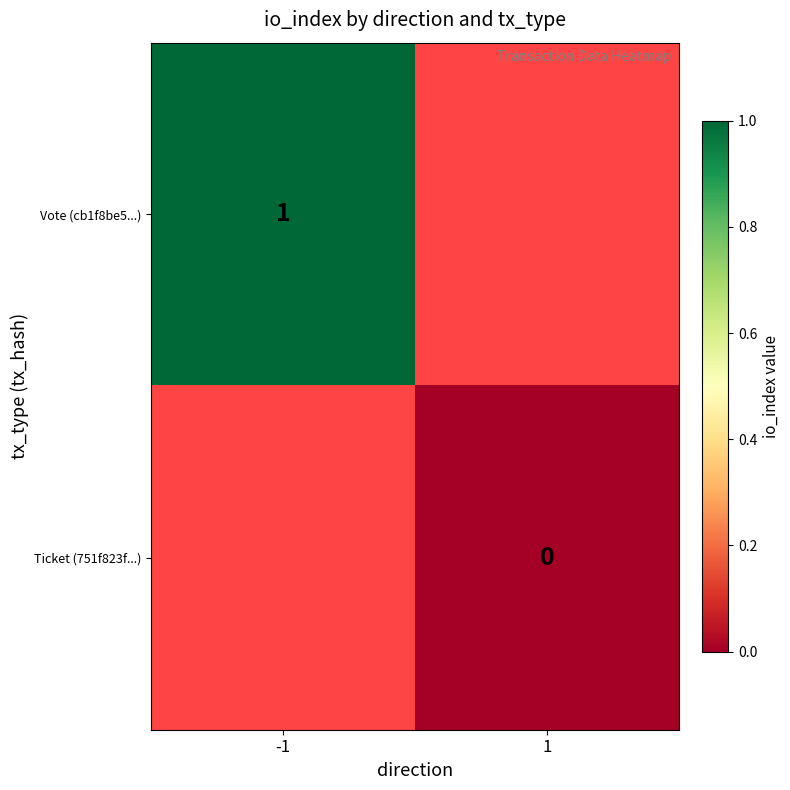

What is the maximum value shown in the chart?

1.0